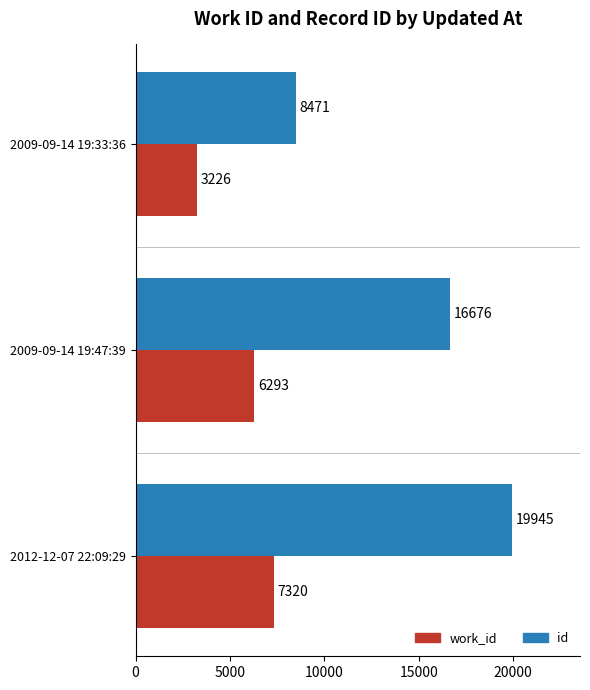

What is the difference between the maximum and second lowest values in the id series?

3269